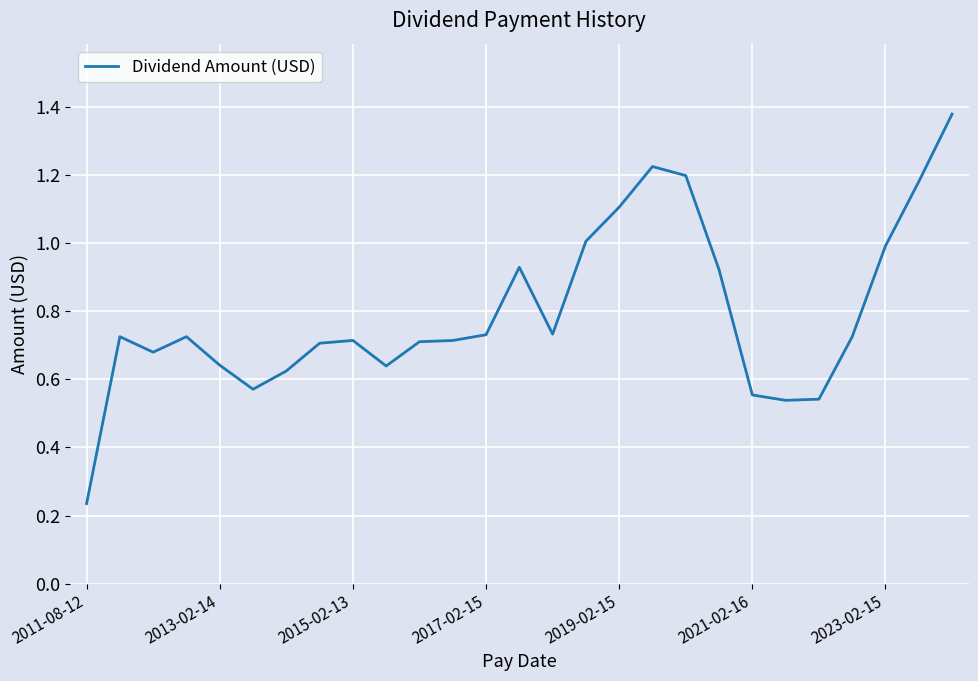

Does the chart have visible grid lines?

Yes